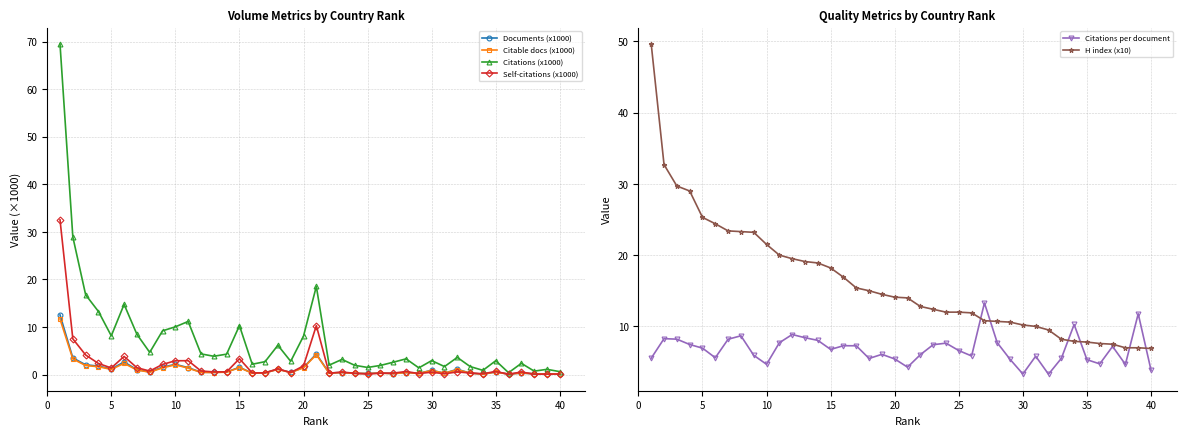

What are all the series names shown in the legend?

Documents (x1000), Citable docs (x1000), Citations (x1000), Self-citations (x1000), Citations per document, H index (x10)